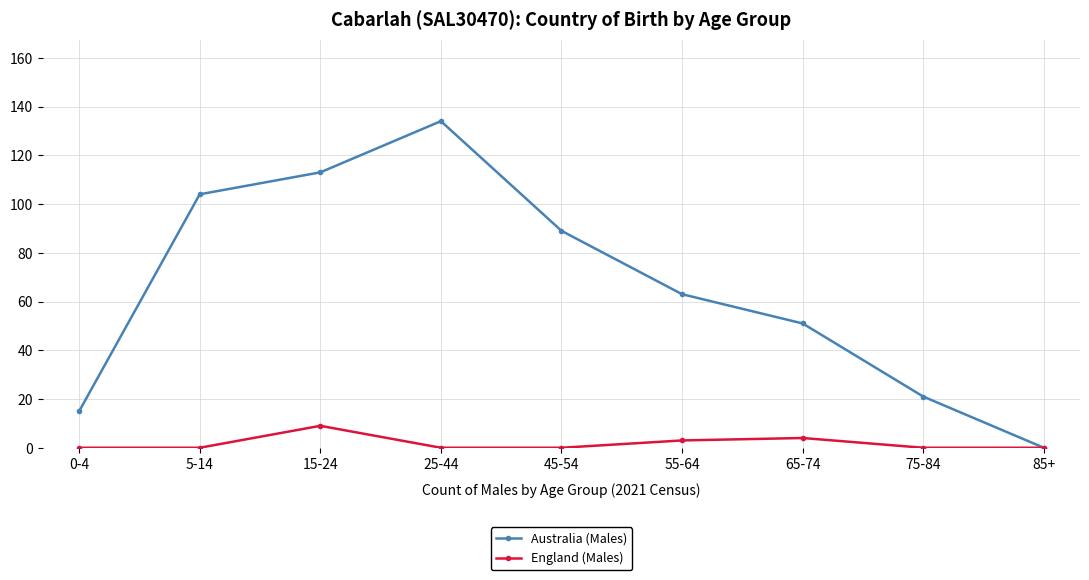

List the labels in order of Australia (Males) value, largest first.

25-44, 15-24, 5-14, 45-54, 55-64, 65-74, 75-84, 0-4, 85+